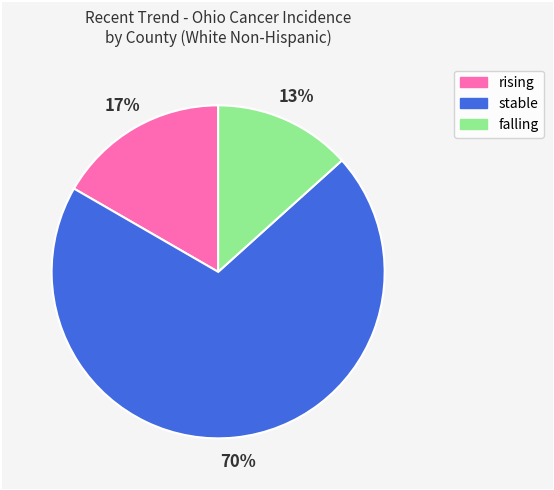

What is the largest slice in the pie chart?

stable